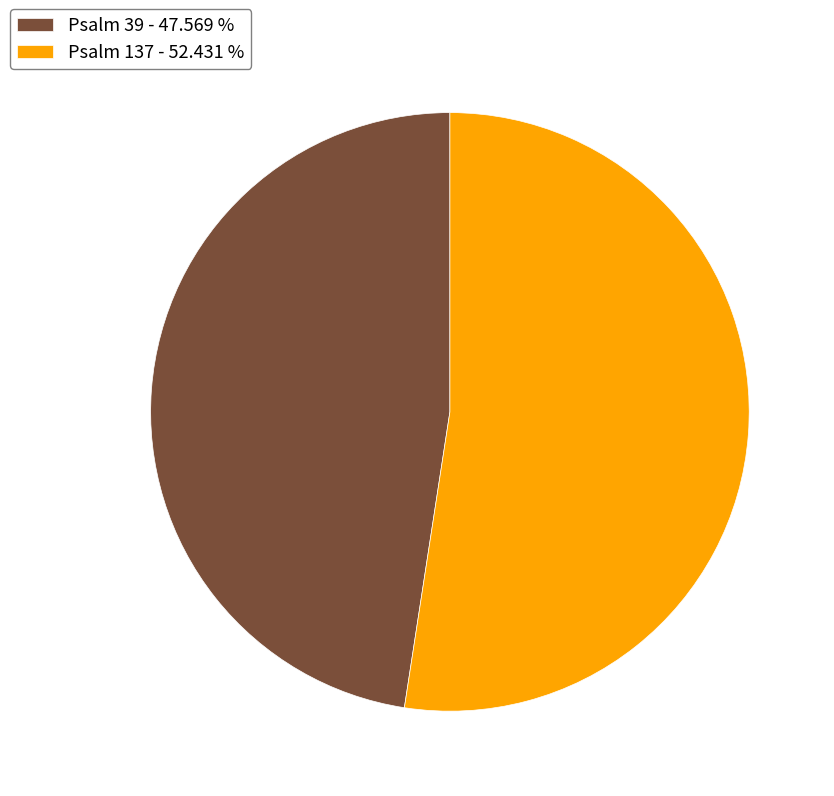

How many slices are in this pie chart?

2